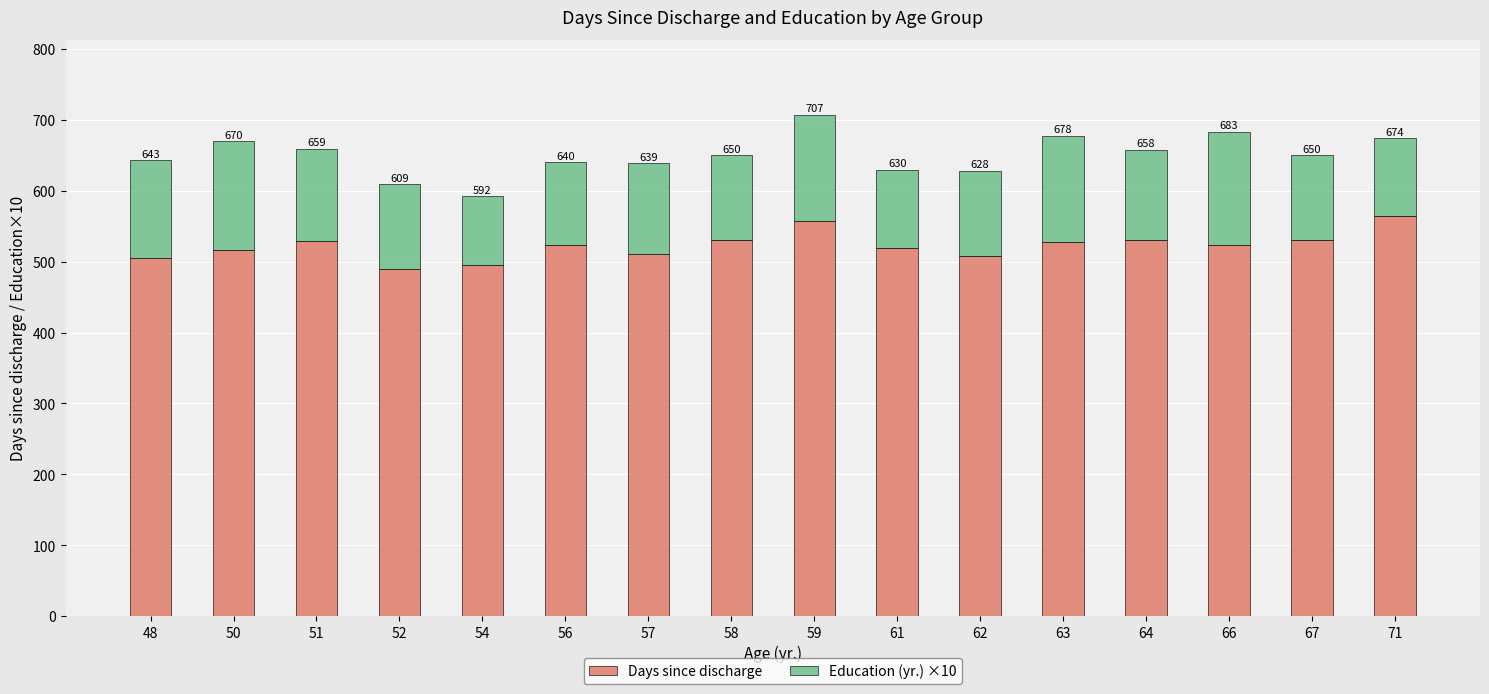

Are the bars grouped side by side (vs. stacked)?

No